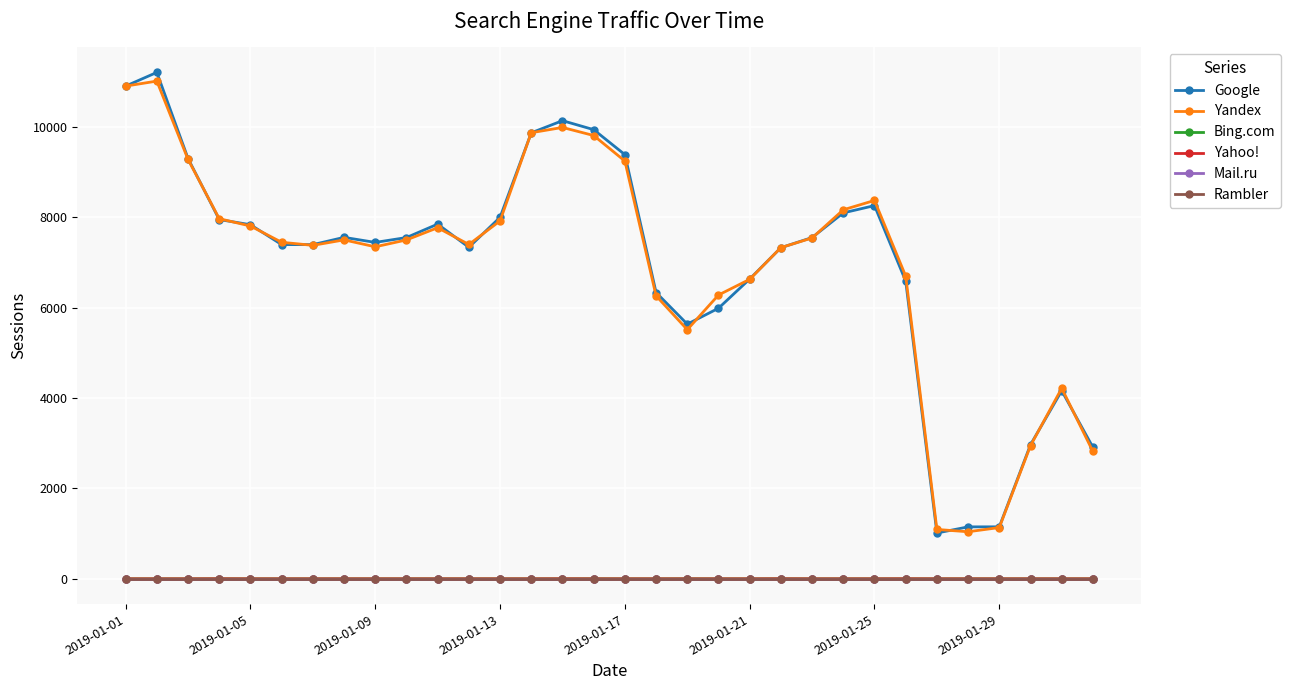

Reading left to right, transcribe all the data shown in this chart.

Google: 10906	11209	9303	7952	7838	7398	7397	7558	7446	7554	7851	7338	8002	9872	10141	9942	9389	6337	5637	5989	6636	7329	7554	8100	8261	6590	1014	1150	1151	2969	4164	2911
Yandex: 10906	11017	9283	7971	7809	7449	7381	7502	7349	7501	7771	7400	7923	9874	9991	9812	9247	6264	5515	6282	6629	7331	7545	8168	8375	6700	1093	1042	1135	2948	4218	2819
Bing.com: 0	0	0	1	0	0	0	0	0	0	0	0	0	0	0	1	0	0	1	0	0	1	0	0	0	0	0	0	0	0	0	0
Yahoo!: 0	0	0	1	0	0	0	0	0	0	0	0	0	0	1	0	0	0	0	0	0	1	0	0	0	1	0	0	0	0	0	0
Mail.ru: 0	0	0	0	0	0	0	0	0	0	0	0	0	0	0	0	0	0	0	0	0	0	0	0	0	0	0	0	0	0	0	0
Rambler: 0	0	0	0	0	0	0	0	0	0	0	0	0	0	0	0	0	0	0	0	0	0	0	0	0	0	0	0	0	0	0	0